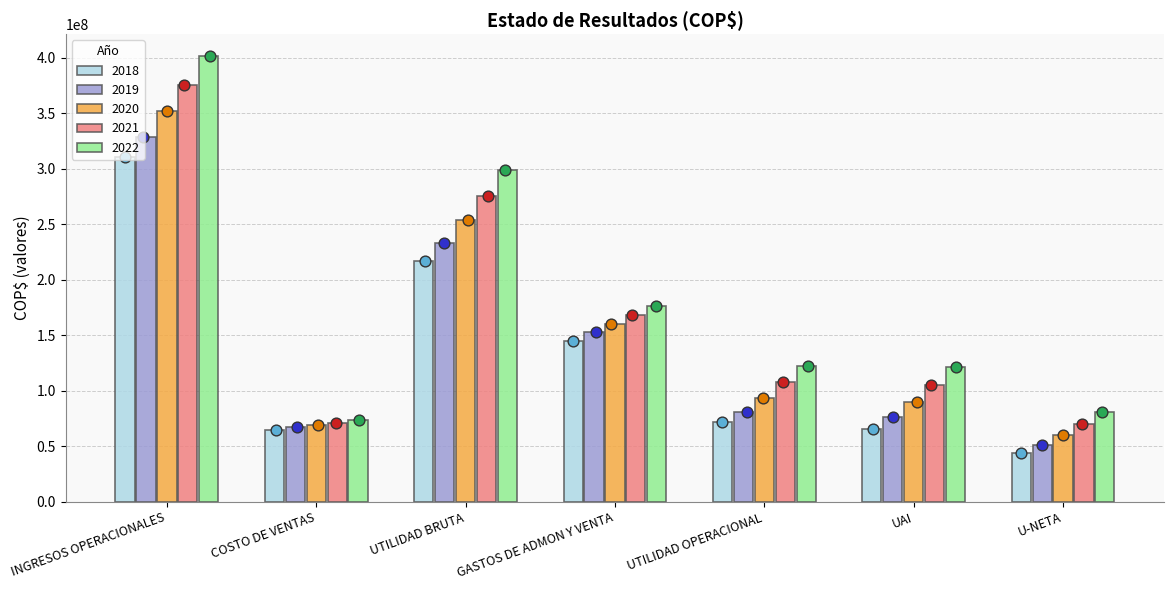

Is the value of 2022 at UAI greater than the value of 2018 at UAI?

Yes